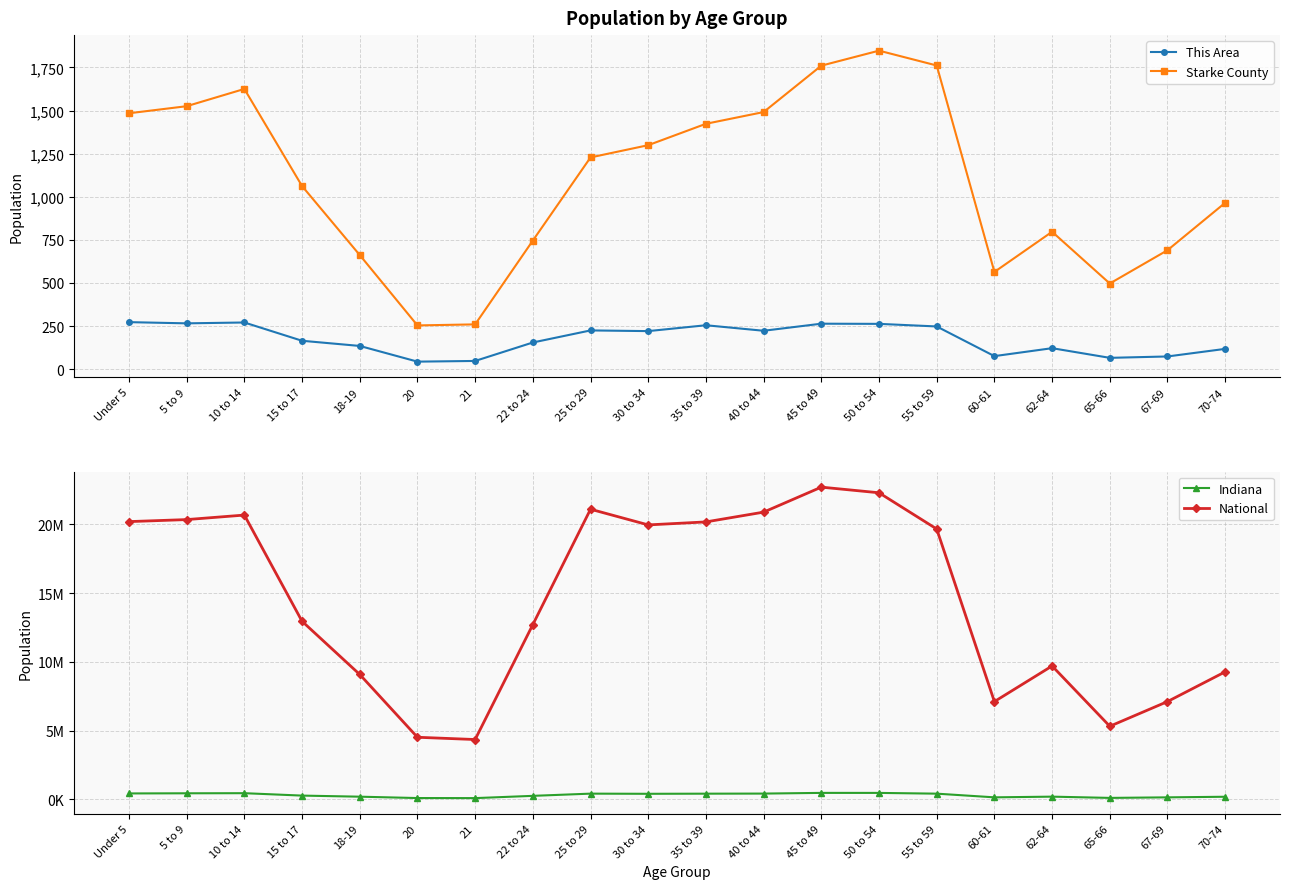

What position from the right is 40 to 44?

9